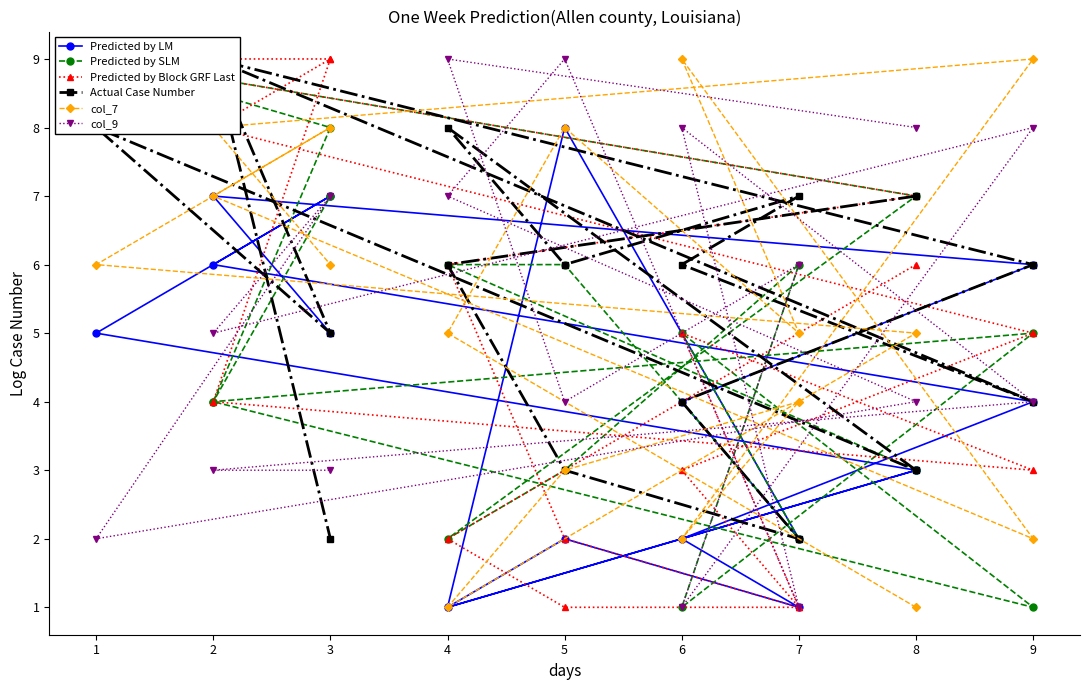

Rank the series by their maximum value, from highest to lowest.

Predicted by SLM, Predicted by Block GRF Last, Actual Case Number, col_7, col_9, Predicted by LM